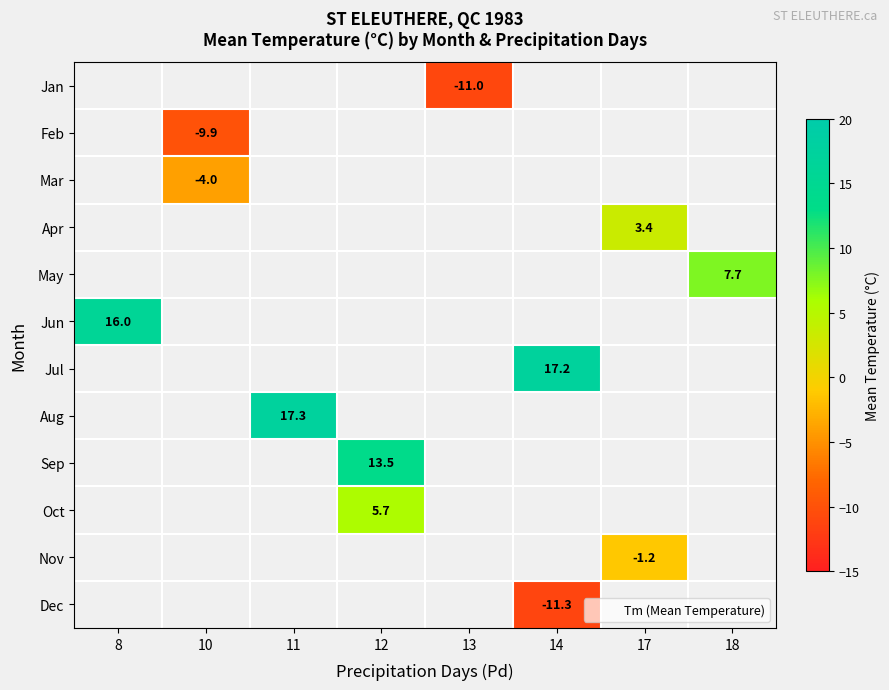

At which category does the chart reach its minimum across all series?

14